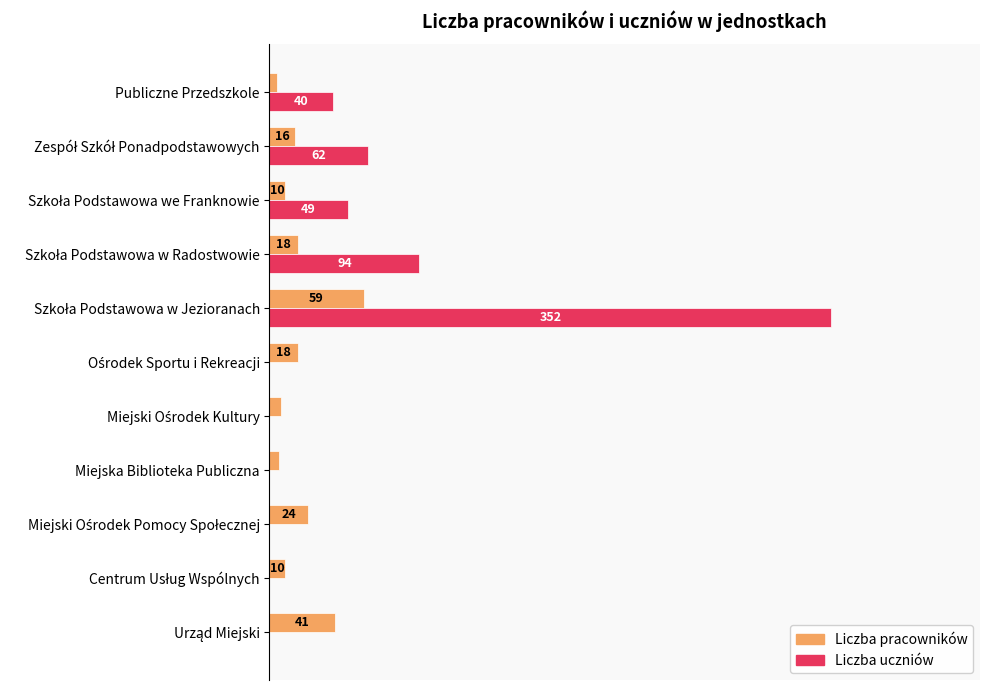

Rank the series by their average value, from lowest to highest.

Liczba pracowników, Liczba uczniów